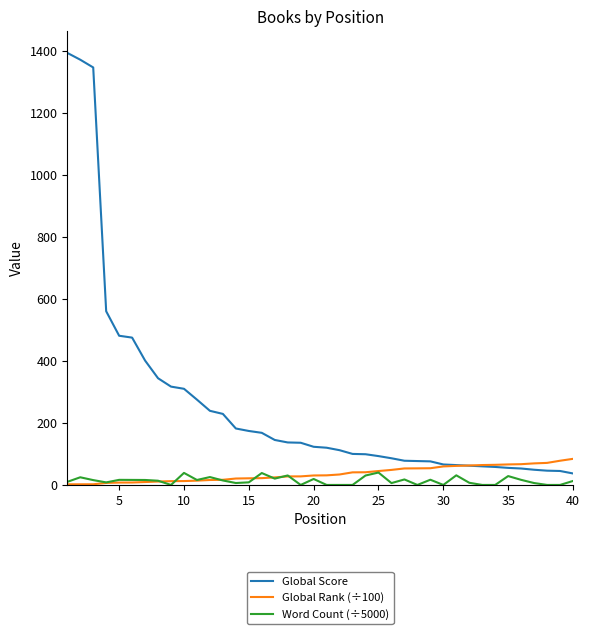

How many lines are shown in the chart?

3